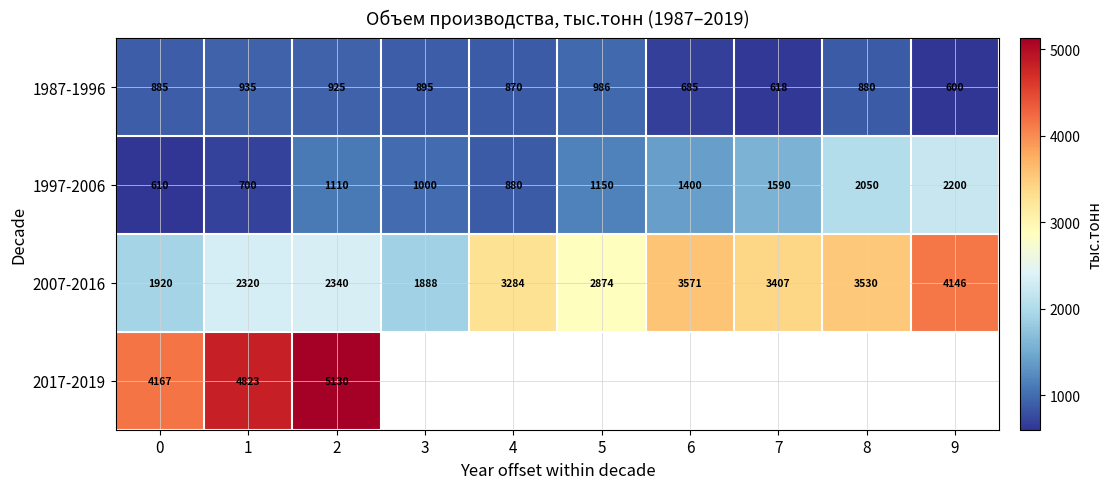

Which has a higher value, 5 or 4?

5